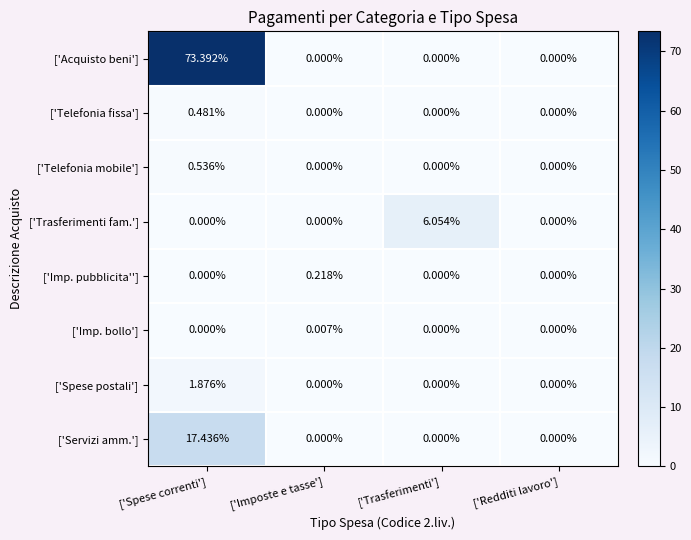

At which category does the chart reach its peak across all series?

['Spese correnti']